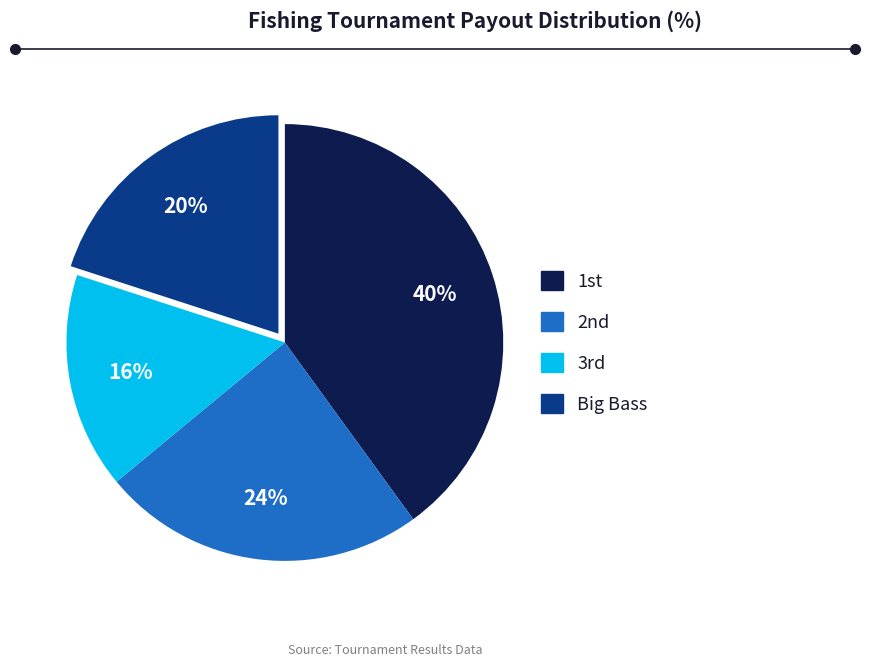

To the nearest percent, what is the difference between the largest and smallest slice percentages?

24%